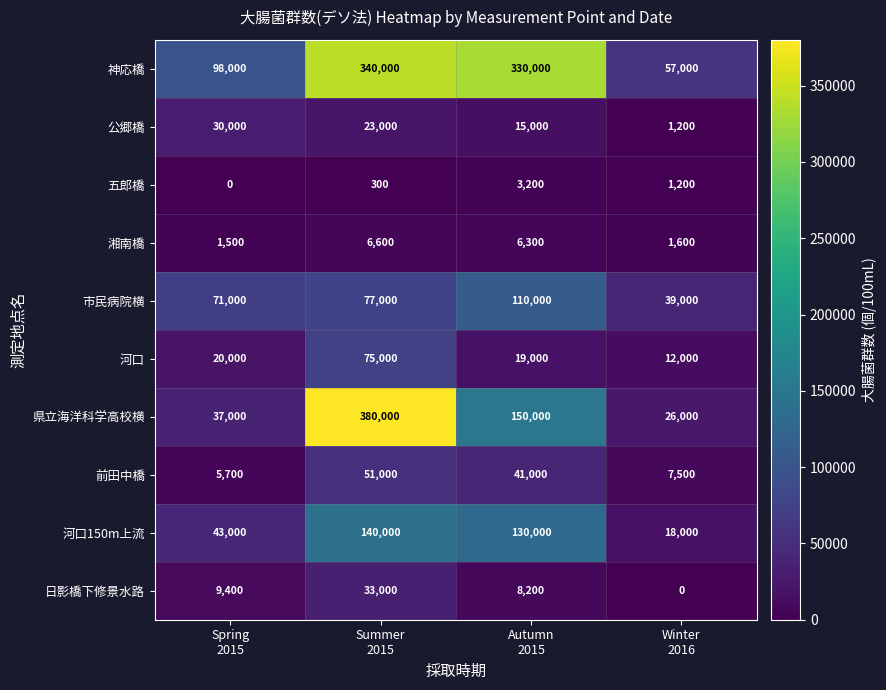

What is the difference between the maximum and minimum values in the 日影橋下修景水路 series?

33000